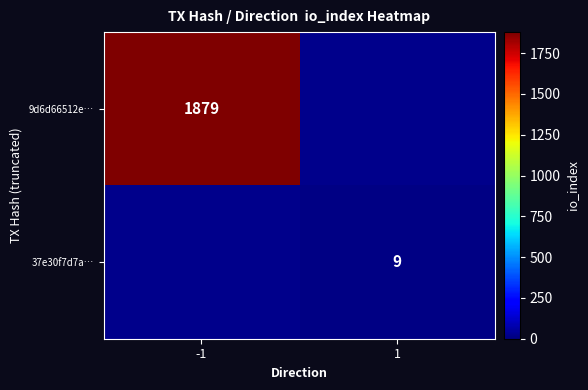

The value of 37e30f7d7a… at 1 is 9. True or false?

True